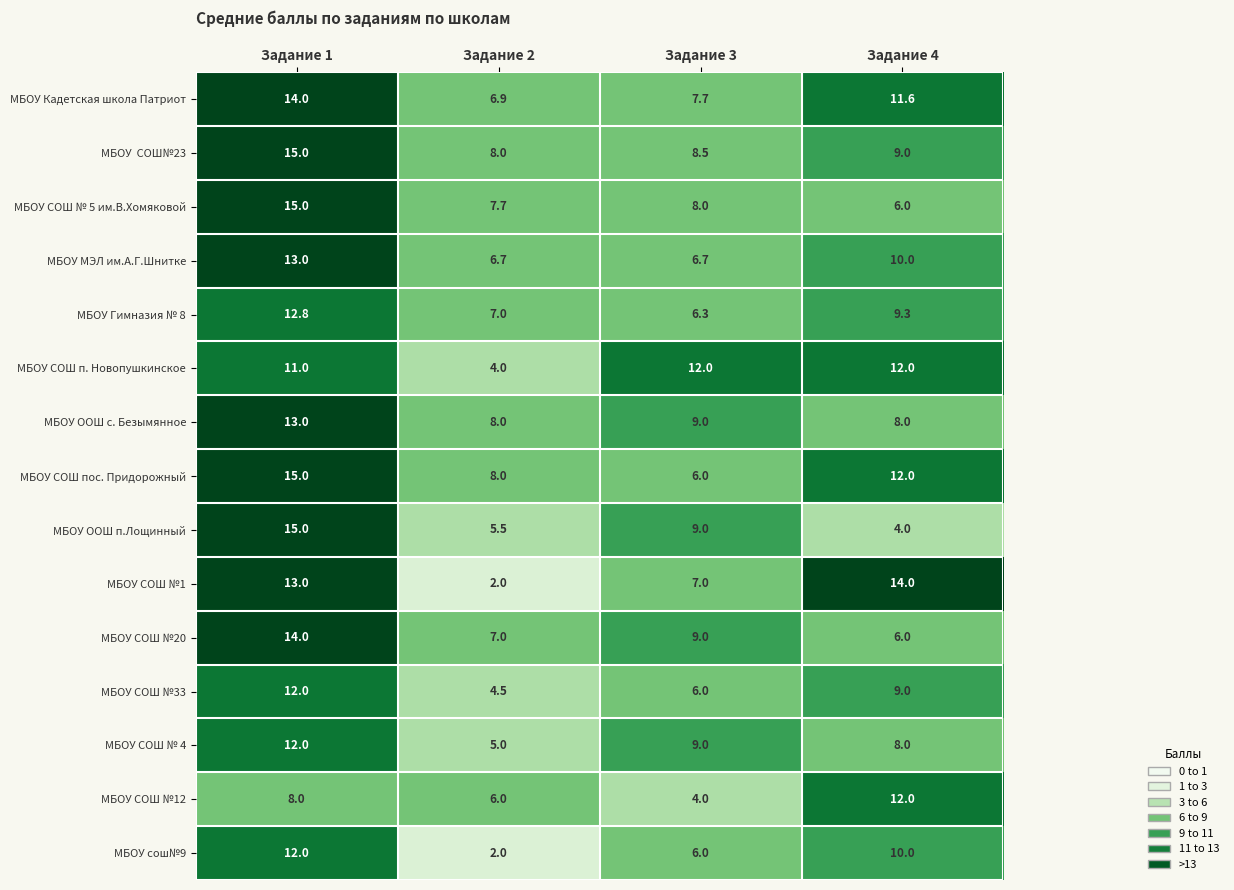

Which series has the largest total across all categories?

МБОУ СОШ пос. Придорожный